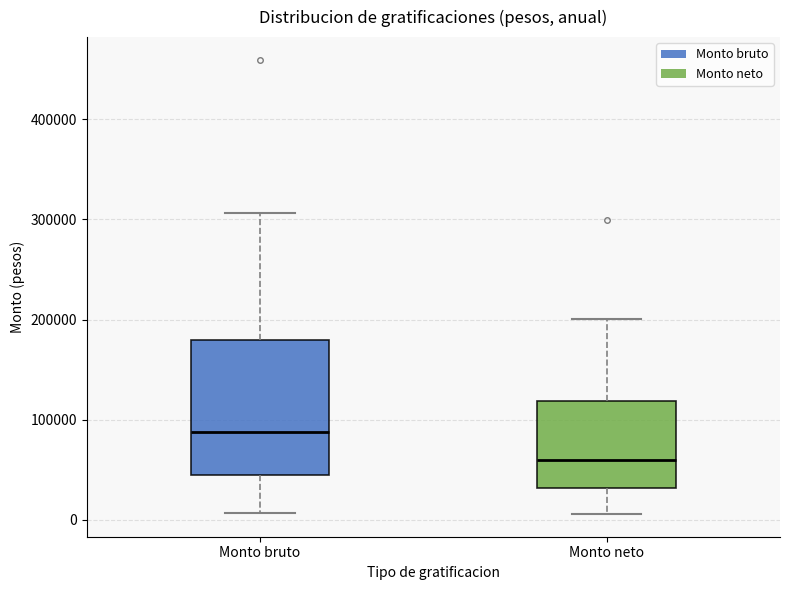

Reading left to right, transcribe this box plot: for each box, give where its median line is, the range the box spans, and where its two whiskers end, as read against the y-axis. The values are not printed on the chart, so give them approximately, as read against the axis.

Monto bruto: median 90000, box 40000 to 180000, whiskers 10000 to 310000
Monto neto: median 60000, box 30000 to 120000, whiskers 10000 to 200000